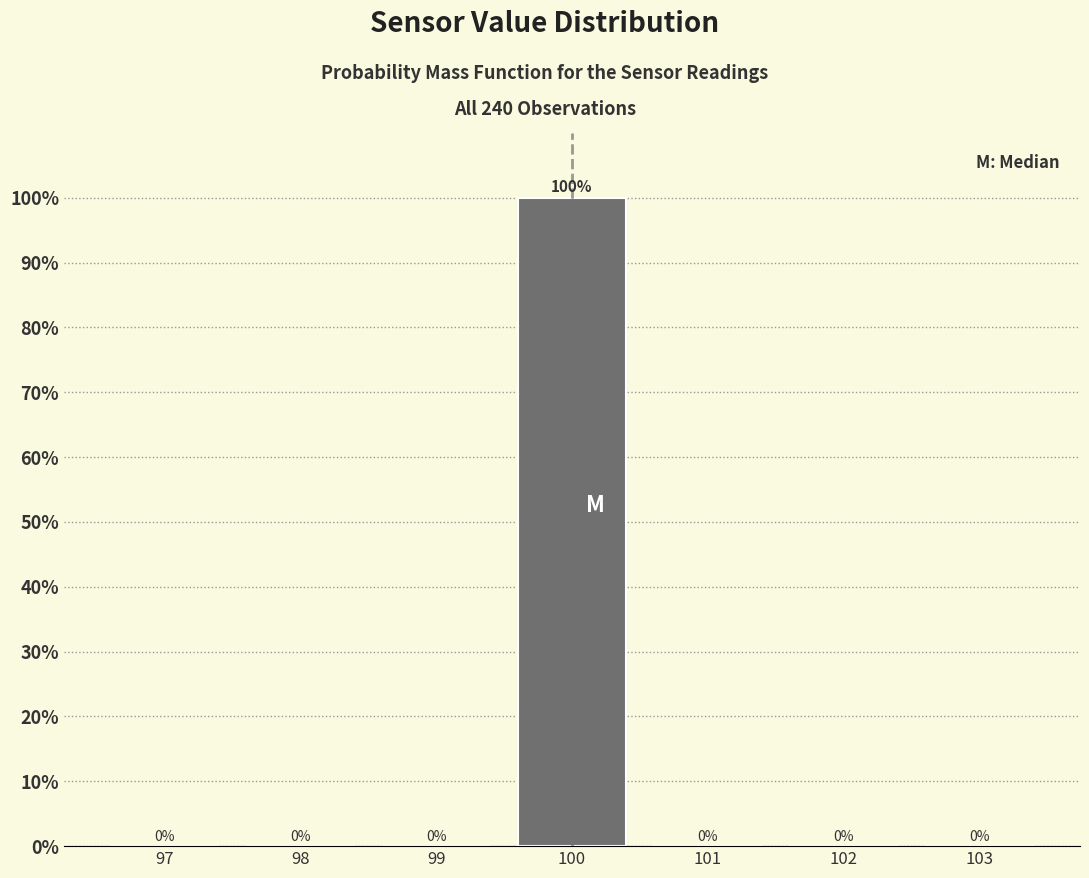

Reading left to right, transcribe this chart: for each bar, give the range it covers on the x-axis and its height.

96.5 to 97.5: 0
97.5 to 98.5: 0
98.5 to 99.5: 0
99.5 to 100.5: 100
100.5 to 101.5: 0
101.5 to 102.5: 0
102.5 to 103.5: 0